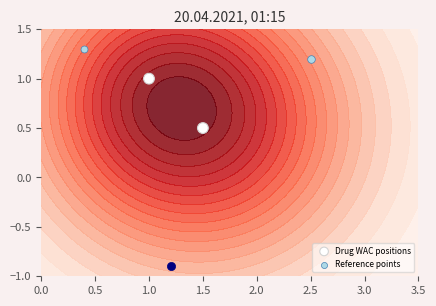

List the labels in order of value, largest first.

1.0, 1.5